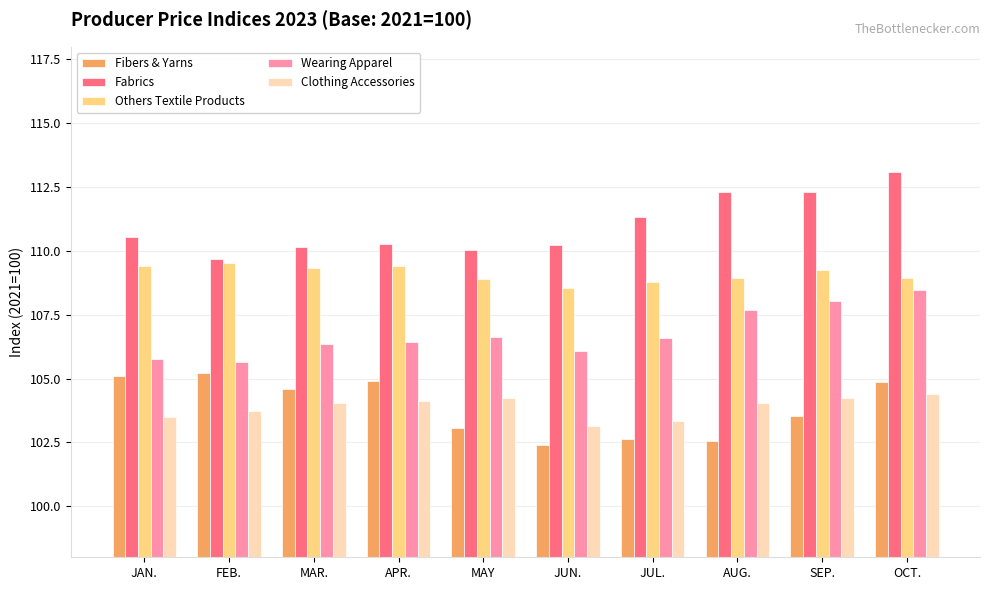

How many series are shown in this chart?

5